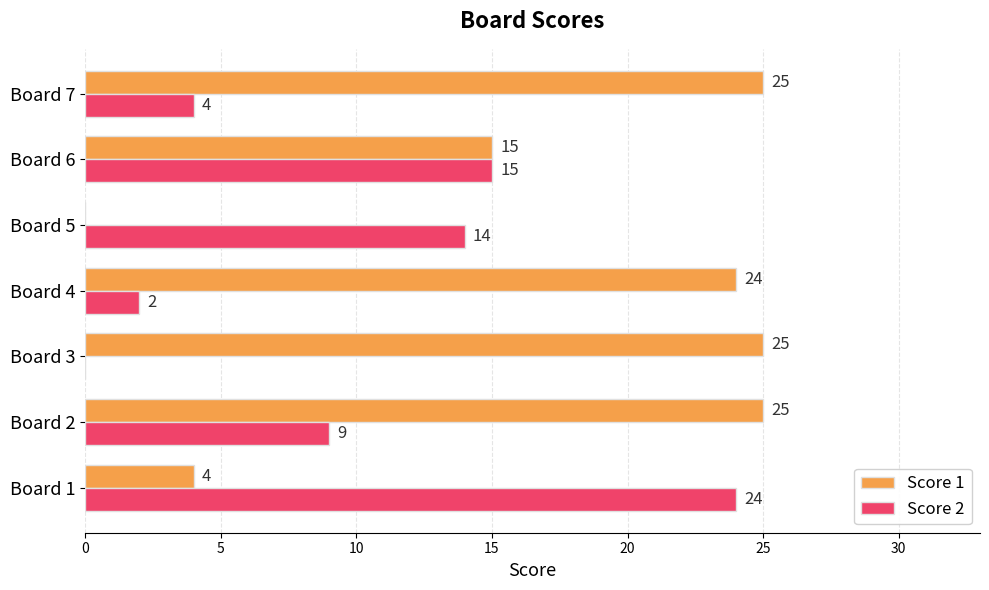

At which label is Score 1 closest to 12?

Board 6